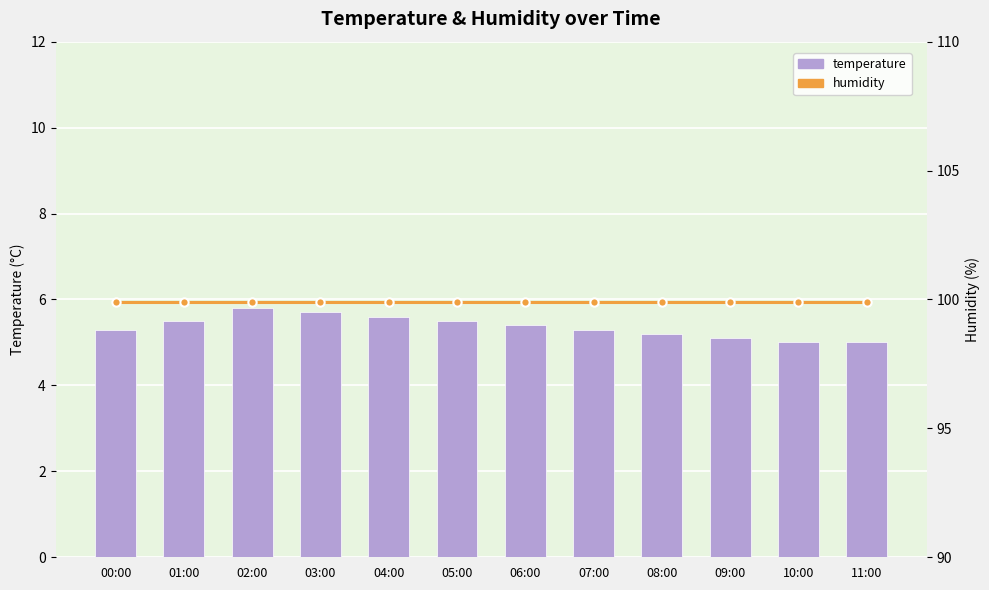

Reading right to left, list all the values displayed in this chart.

temperature: 11:00=5.0	10:00=5.0	09:00=5.1	08:00=5.2	07:00=5.3	06:00=5.4	05:00=5.5	04:00=5.6	03:00=5.7	02:00=5.8	01:00=5.5	00:00=5.3
humidity: 11:00=99.9	10:00=99.9	09:00=99.9	08:00=99.9	07:00=99.9	06:00=99.9	05:00=99.9	04:00=99.9	03:00=99.9	02:00=99.9	01:00=99.9	00:00=99.9